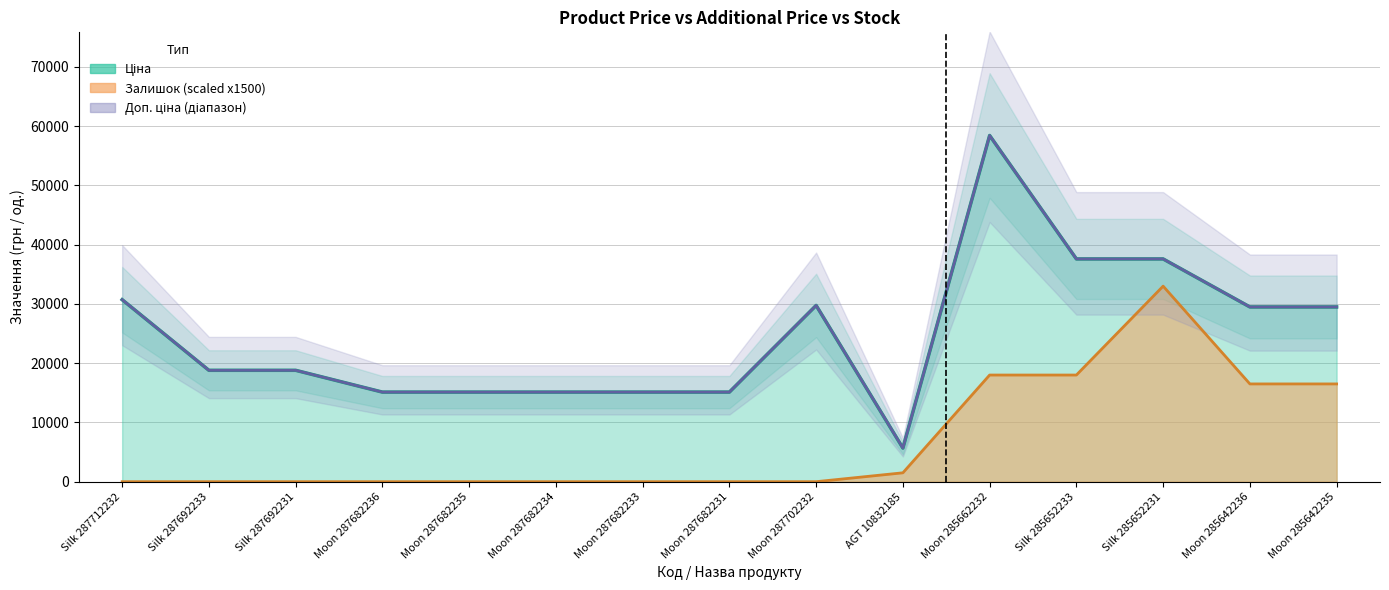

Which has a higher value, Moon 285662232 or Moon 287682231?

Moon 285662232